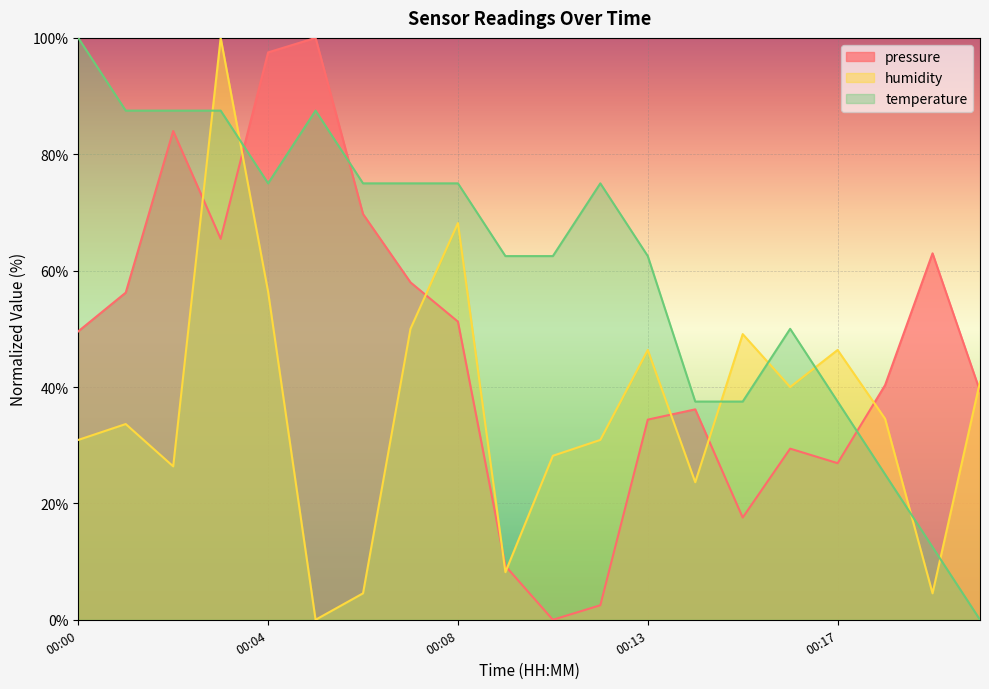

In humidity, how many points are higher than both neighbors (excluding endpoints)?

6